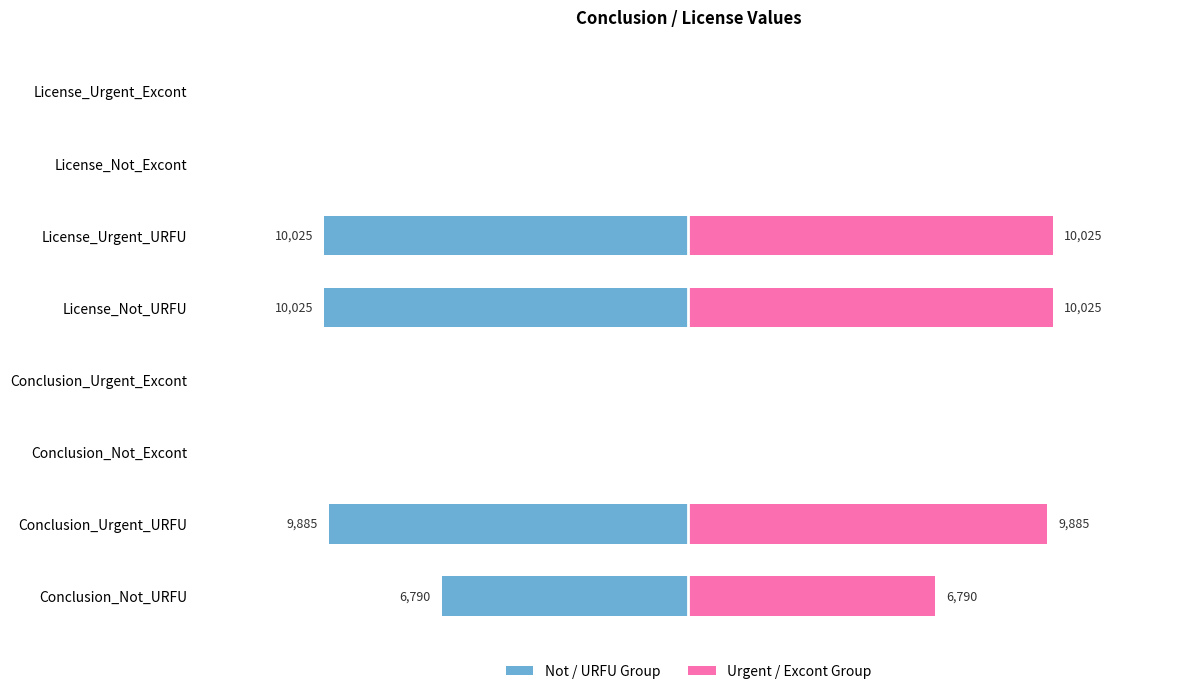

Is the value of Not / URFU Group at License_Urgent_URFU greater than the value of Urgent / Excont Group at License_Urgent_Excont?

No